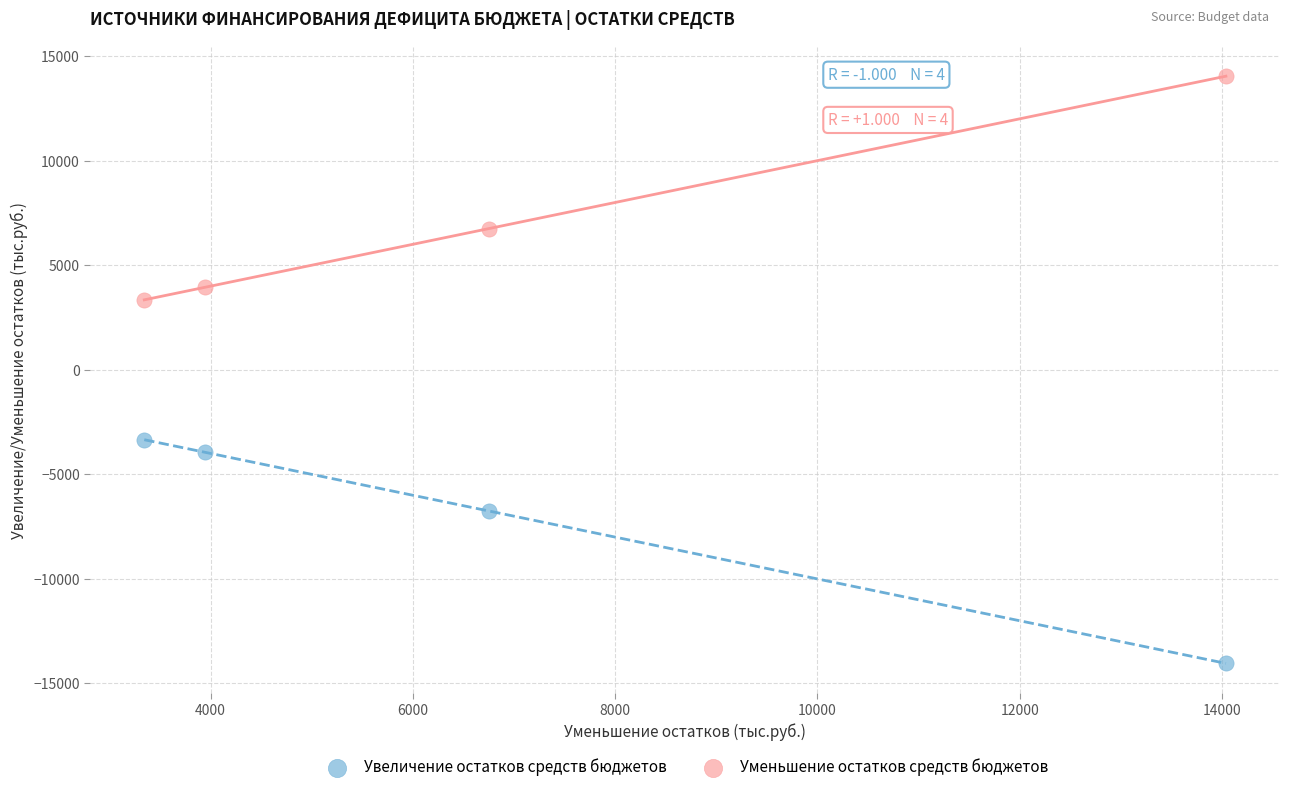

What are all the series names shown in the legend?

Увеличение остатков средств бюджетов, Уменьшение остатков средств бюджетов